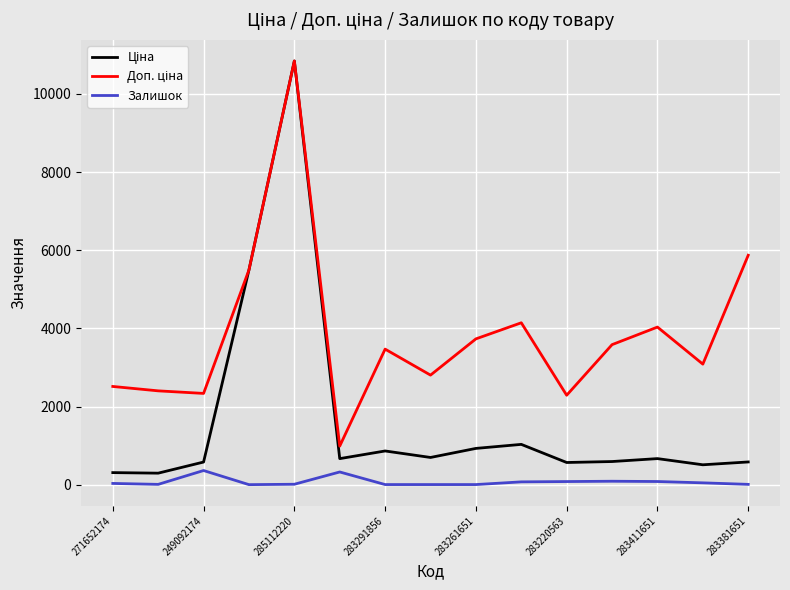

What is the greatest value displayed?

10840.1